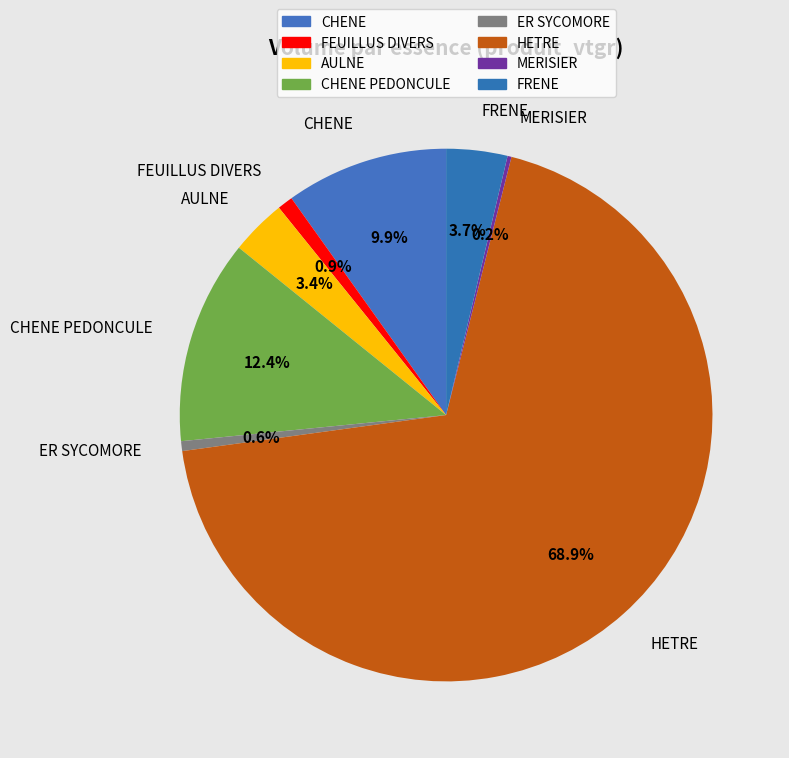

True or false: FEUILLUS DIVERS accounts for 6% of the total.

False